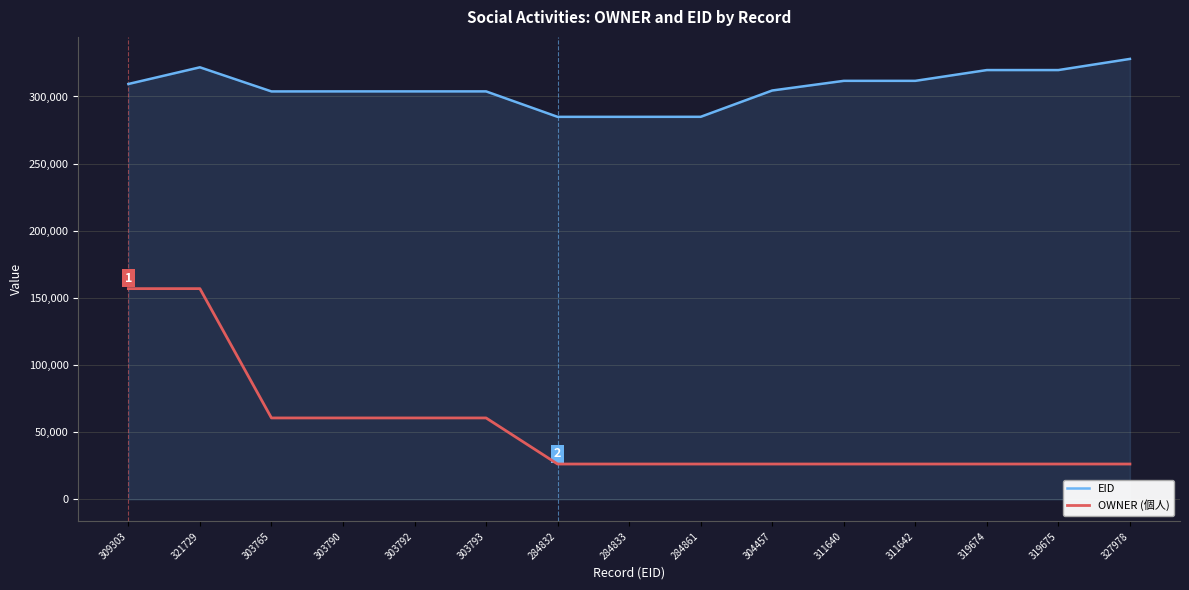

List the series in order of their peak value, highest first.

EID, OWNER (個人)